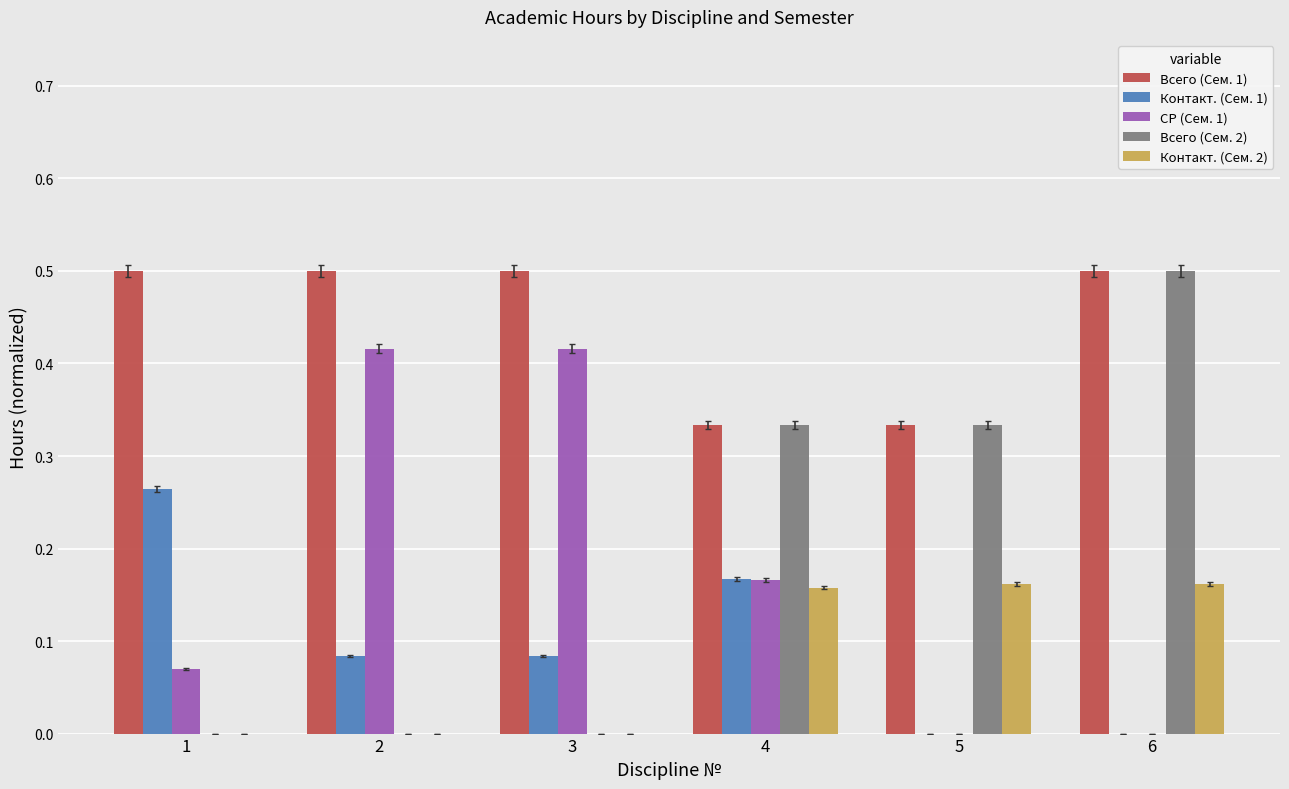

What is the total value across all series at 1?

0.8